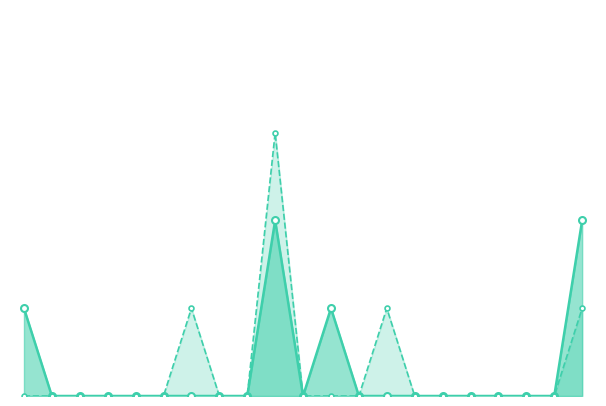

At how many categories does at least one series exceed 1?

2